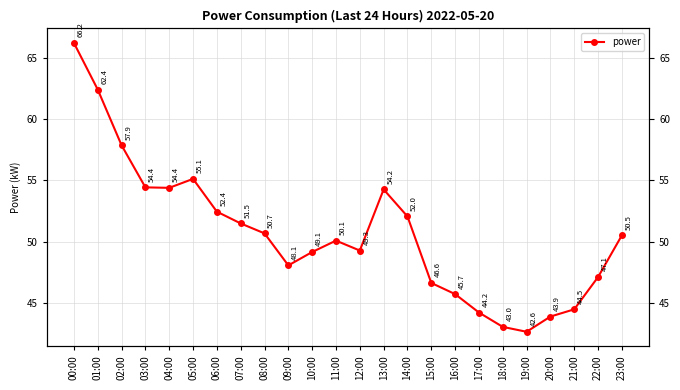

What position from the right is 21:00?

3